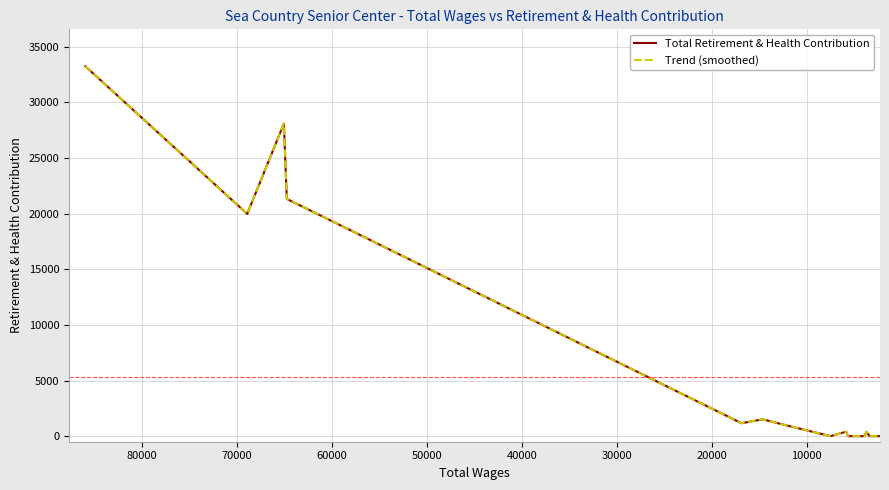

Reading left to right, extract all data points from this chart.

Total Retirement & Health Contribution: 33248	19983	28100	21331	1162	1514	973	0	402	0	0	0	0	0	0	0	382	0	0	0
Trend (smoothed): 33248	19983	28100	21331	1162	1514	973	0	402	0	0	0	0	0	0	0	382	0	0	0